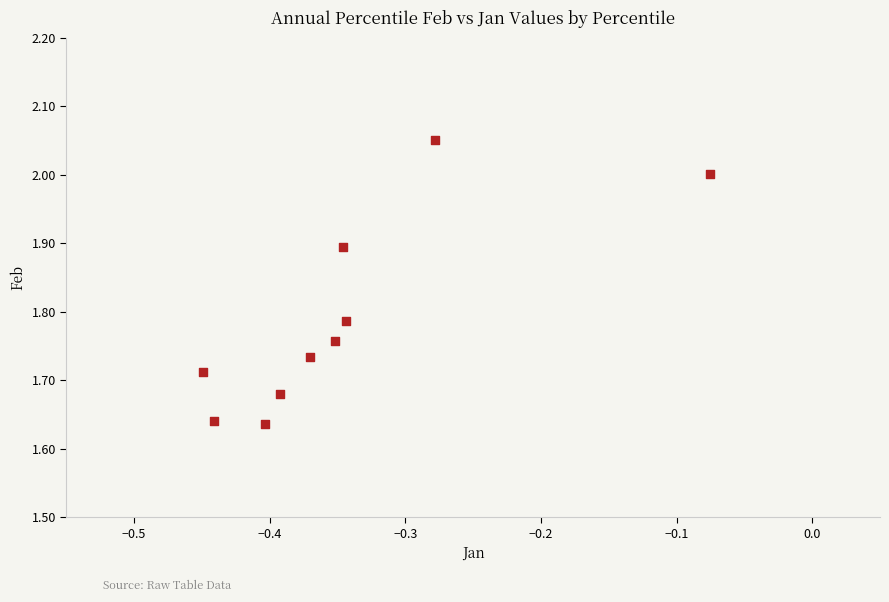

What is the average X value?

-0.3